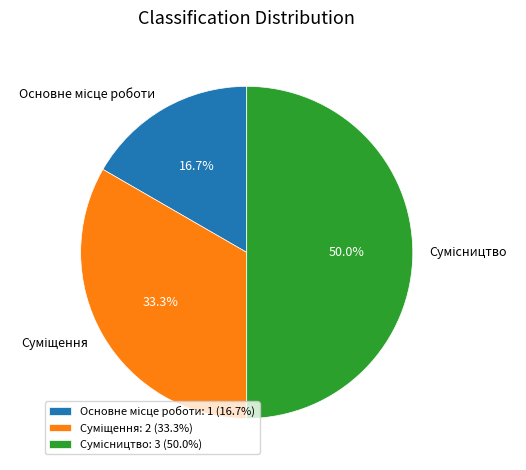

To the nearest percent, what is the average slice percentage?

33%